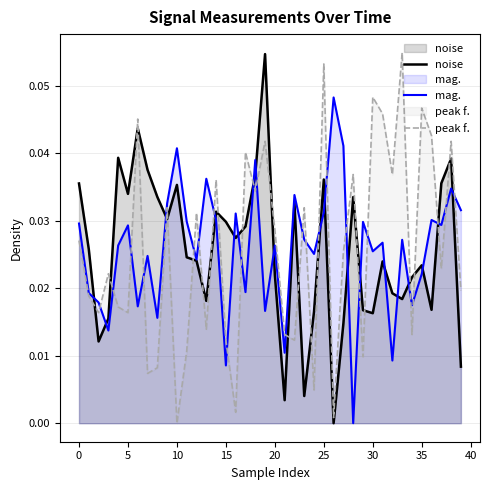

True or false: peak f. and noise intersect in this chart.

True